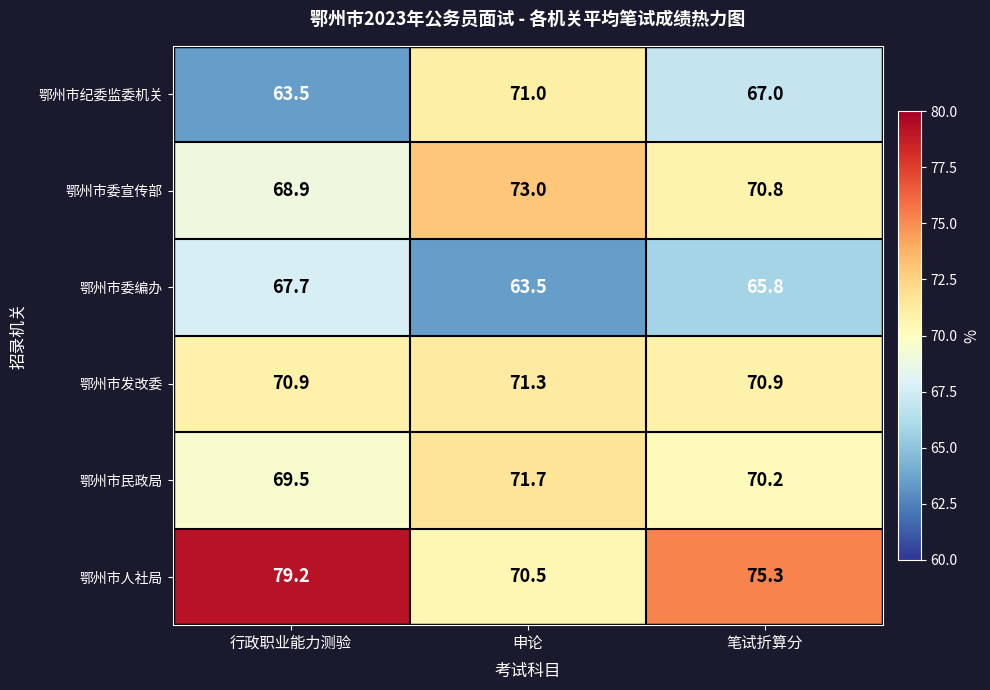

Between 申论 and 笔试折算分, which series saw the biggest shift?

鄂州市人社局